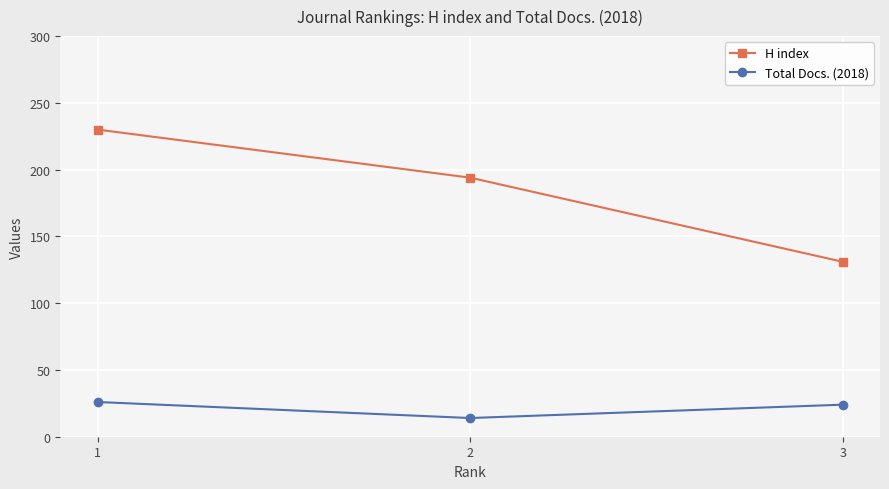

What is the average value of the H index series?

185